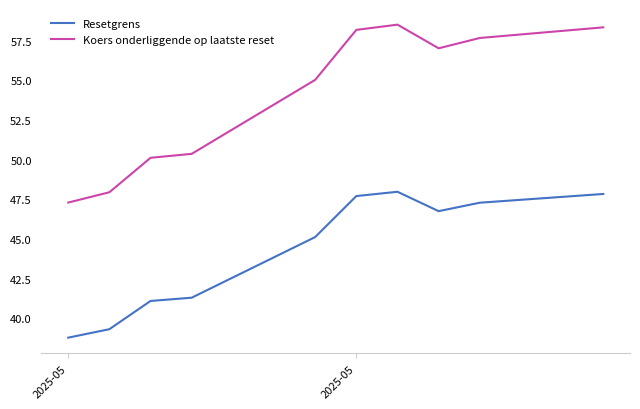

List the series in order of their overall mean, highest first.

Koers onderliggende op laatste reset, Resetgrens